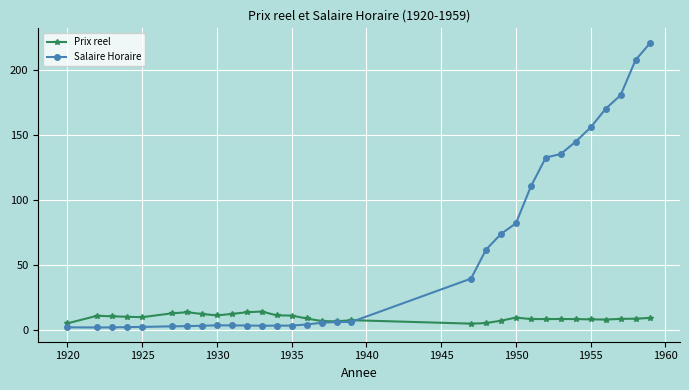

Which series has the largest total across all categories?

Salaire Horaire